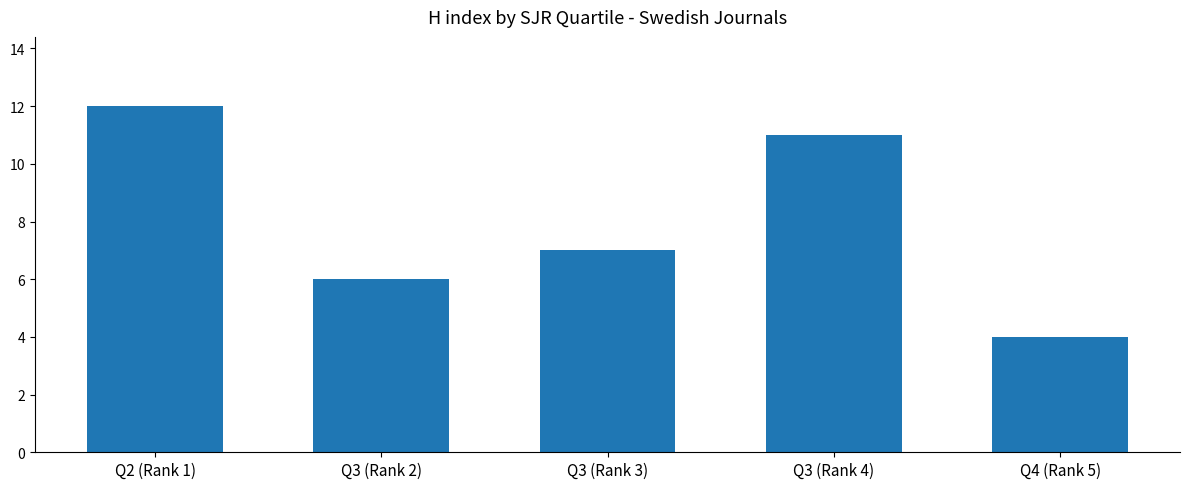

Does the chart contain stacked bars?

No